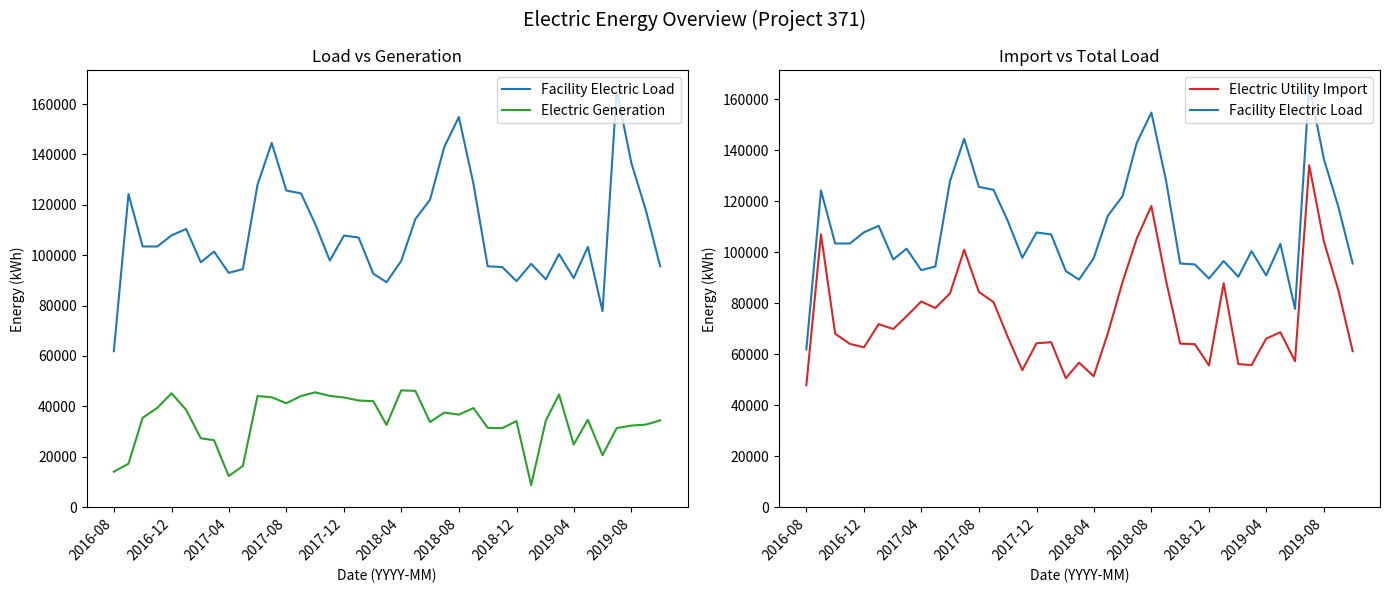

At 2018-08, list the series in order from largest to smallest.

Facility Electric Load, Electric Utility Import, Electric Generation